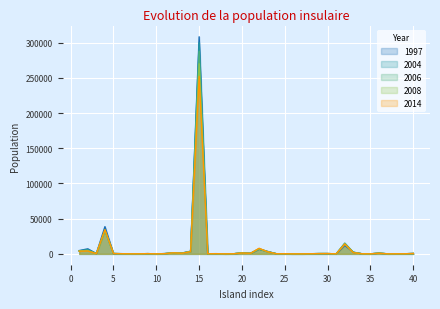

What is the highest value of the 2008 series?

270094